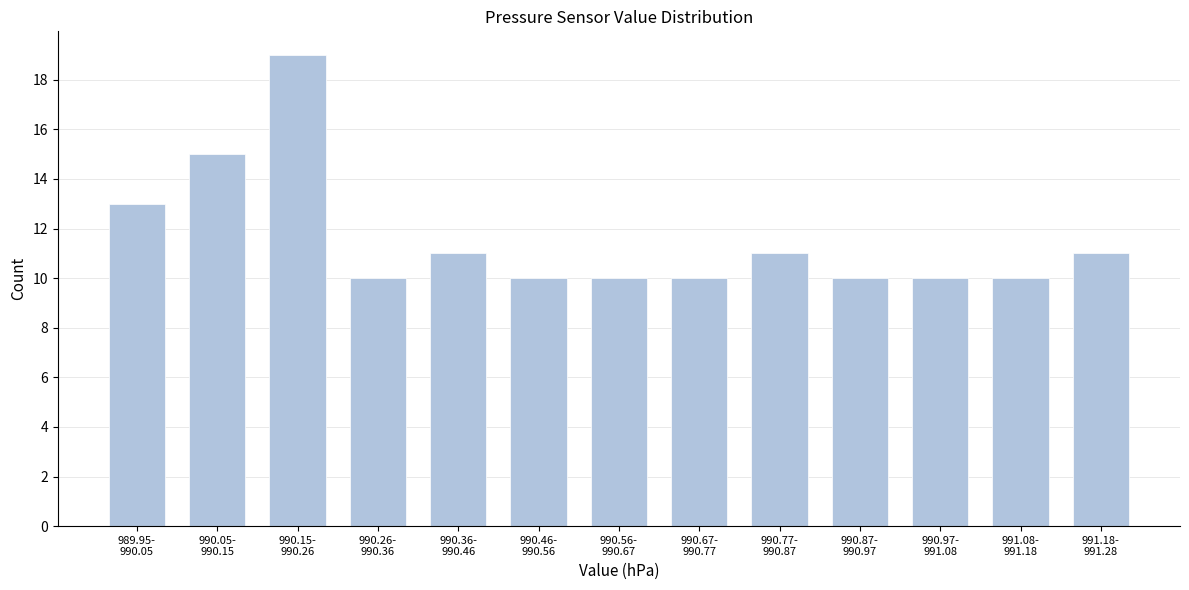

Reading right to left, what are all the values shown in this chart?

11	10	10	10	11	10	10	10	11	10	19	15	13